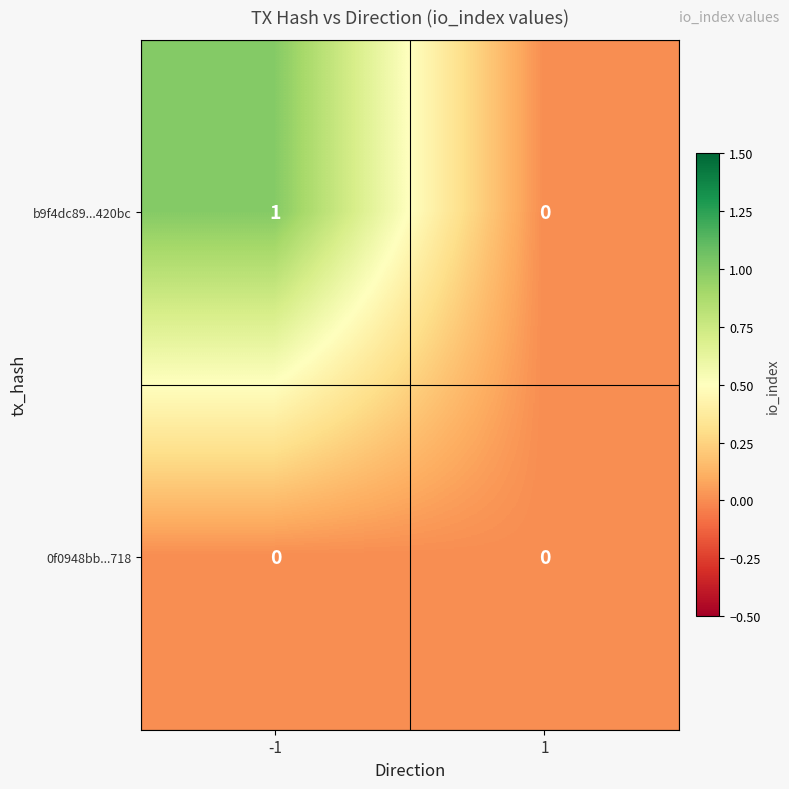

Reading left to right, transcribe all the data shown in this chart.

b9f4dc89...420bc: 1	0
0f0948bb...718: 0	0